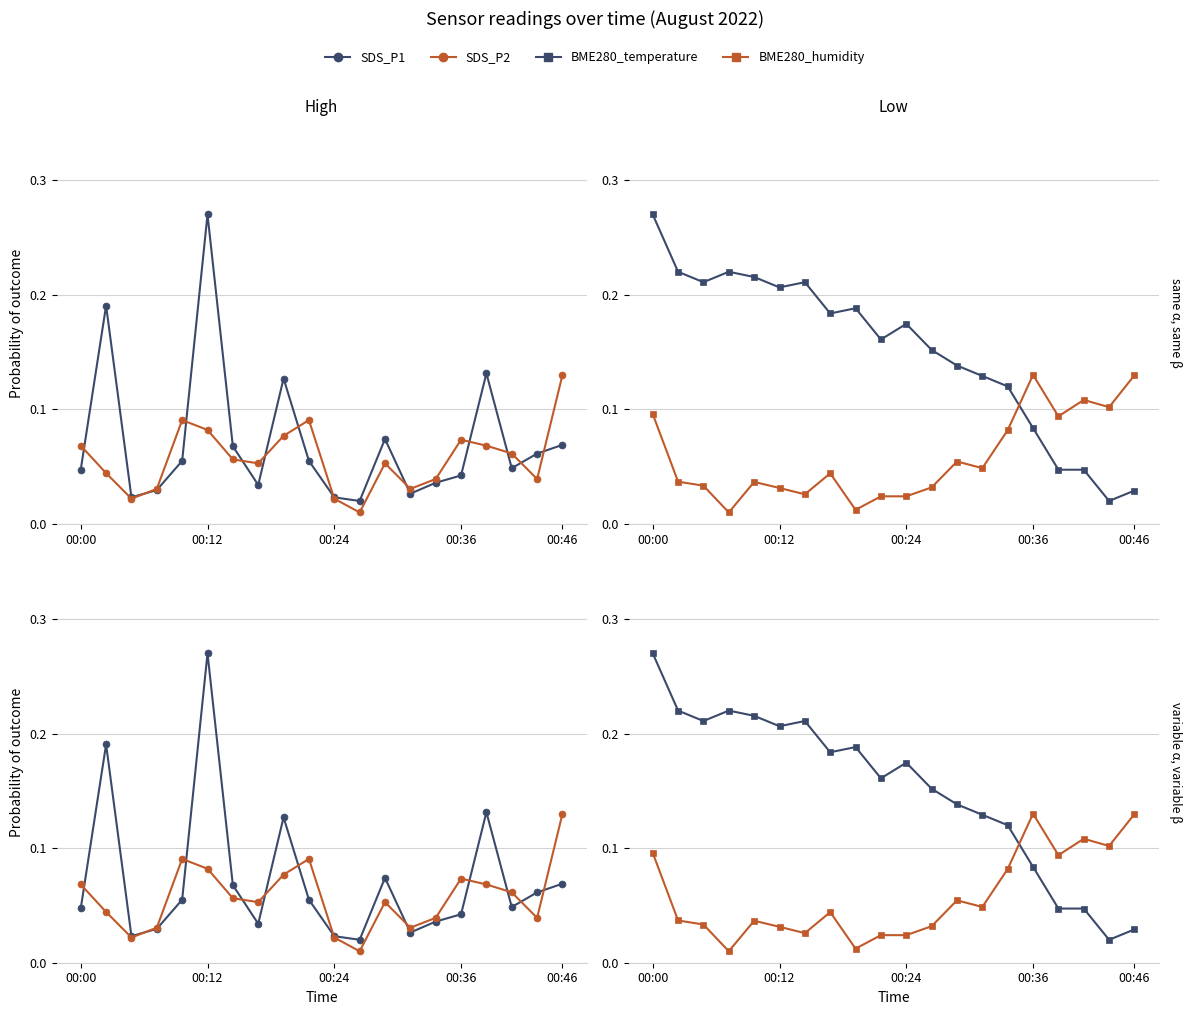

Reading left to right, extract all data points from this chart.

SDS_P1: 0.0	0.2	0.0	0.0	0.1	0.3	0.1	0.0	0.1	0.1	0.0	0.0	0.1	0.0	0.0	0.0	0.1	0.0	0.1	0.1
SDS_P2: 0.1	0.0	0.0	0.0	0.1	0.1	0.1	0.1	0.1	0.1	0.0	0.0	0.1	0.0	0.0	0.1	0.1	0.1	0.0	0.1
BME280_temperature: 0.3	0.2	0.2	0.2	0.2	0.2	0.2	0.2	0.2	0.2	0.2	0.2	0.1	0.1	0.1	0.1	0.0	0.0	0.0	0.0
BME280_humidity: 0.1	0.0	0.0	0.0	0.0	0.0	0.0	0.0	0.0	0.0	0.0	0.0	0.1	0.0	0.1	0.1	0.1	0.1	0.1	0.1